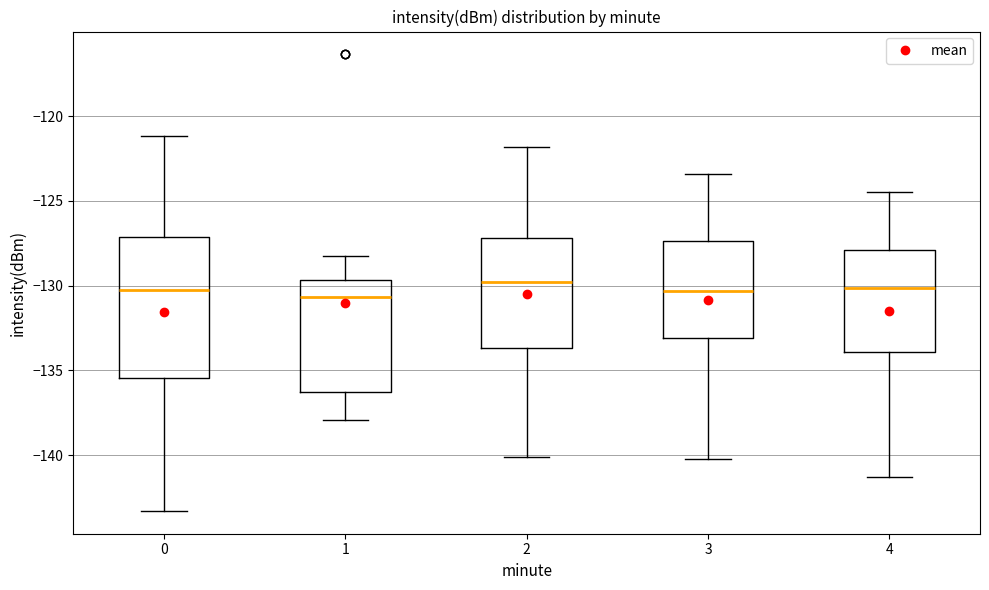

Where is the lower edge of the box at x = 4 on the y-axis? The values are not printed on the chart, so give them approximately, as read against the axis.

-134.0